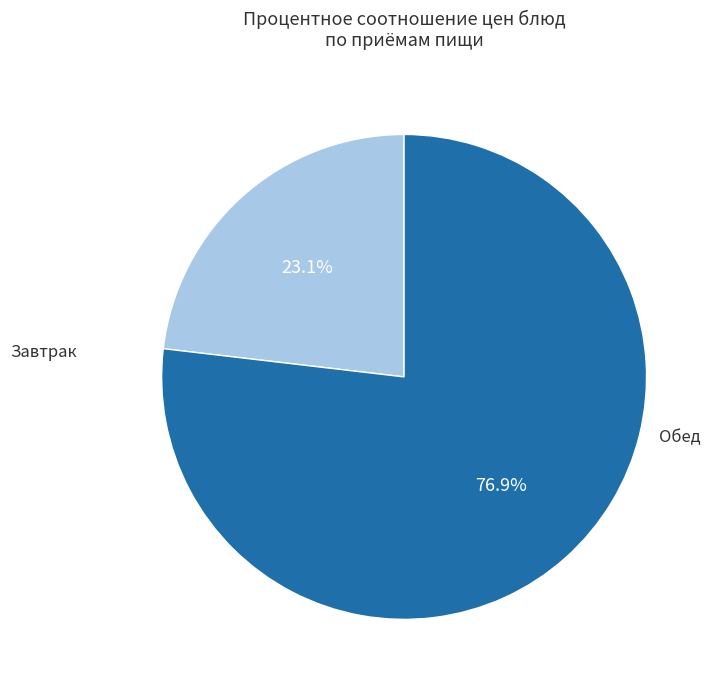

To the nearest percent, what is the average slice percentage?

50%